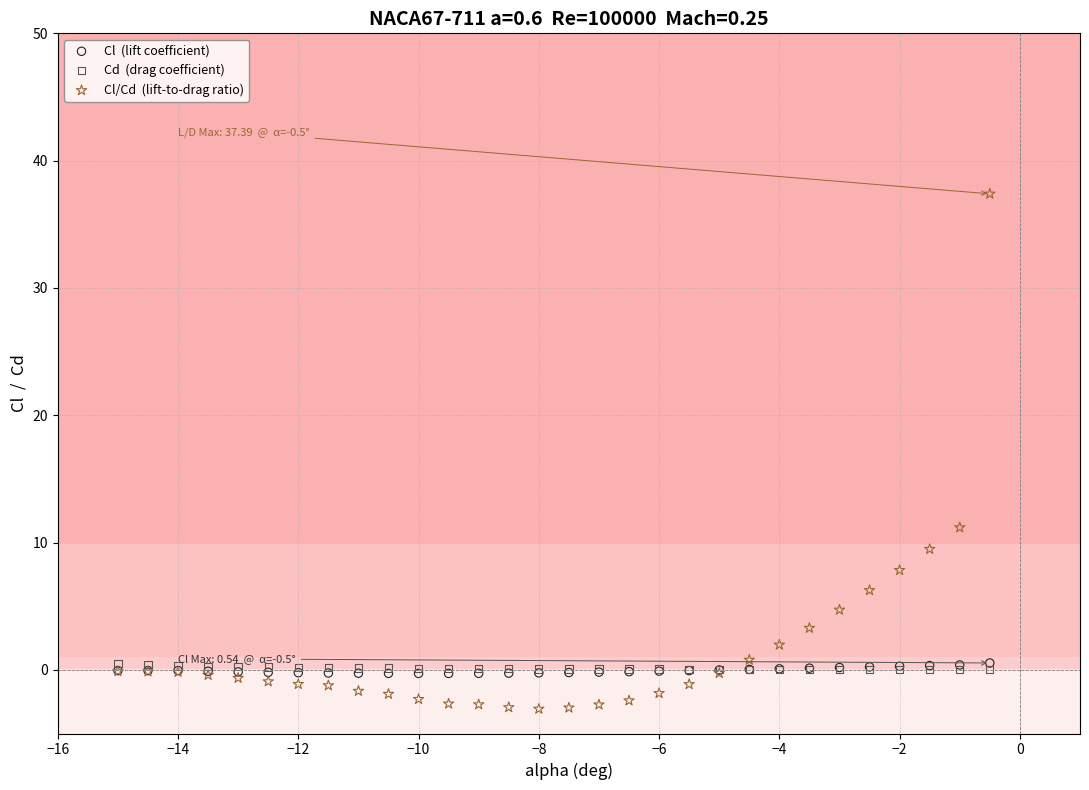

Across all series, what Y value is closest to 17?

11.2